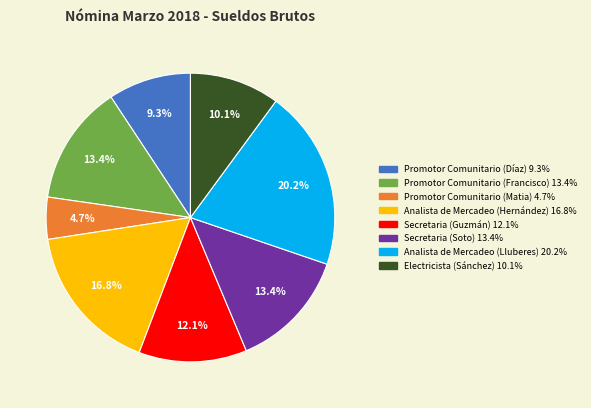

Does Promotor Comunitario (Matia) represent more than half of the total?

No